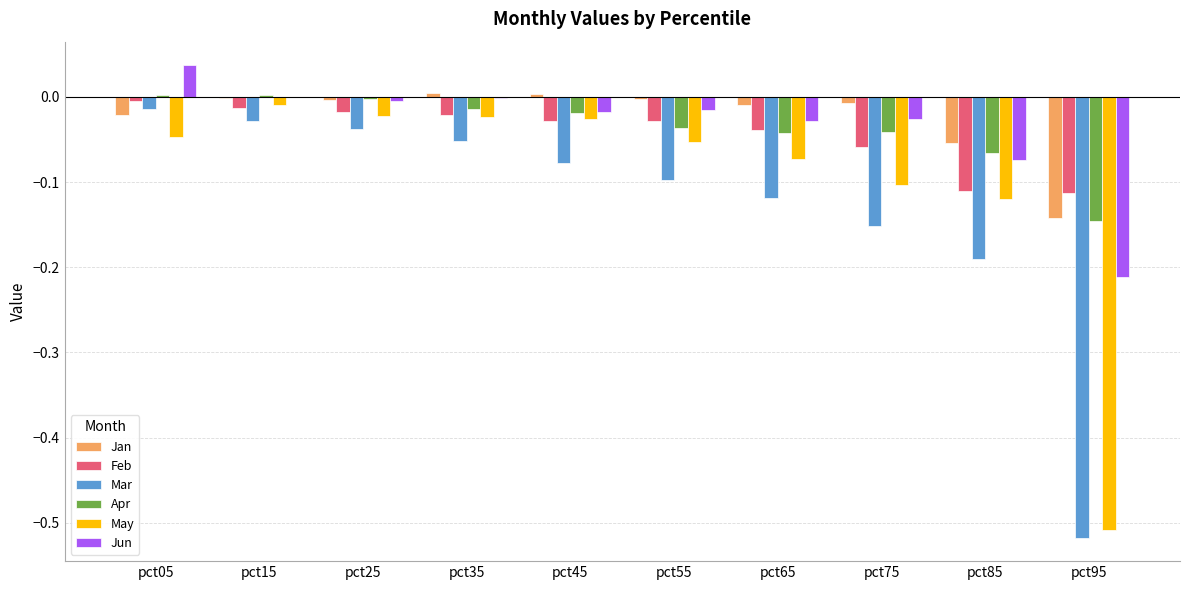

Is it true that Jun equals -0.0 at pct55?

True